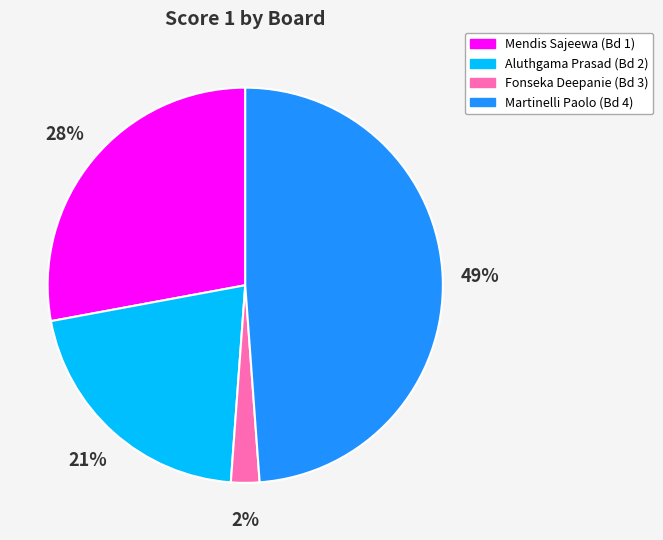

Which category has the smallest portion of the pie?

Fonseka Deepanie (Bd 3)